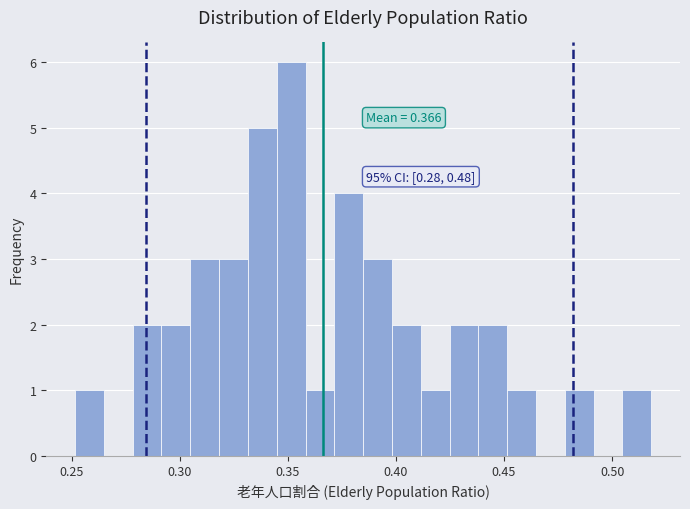

Read against the x-axis, roughly where is the centre of the tallest bar?

0.350